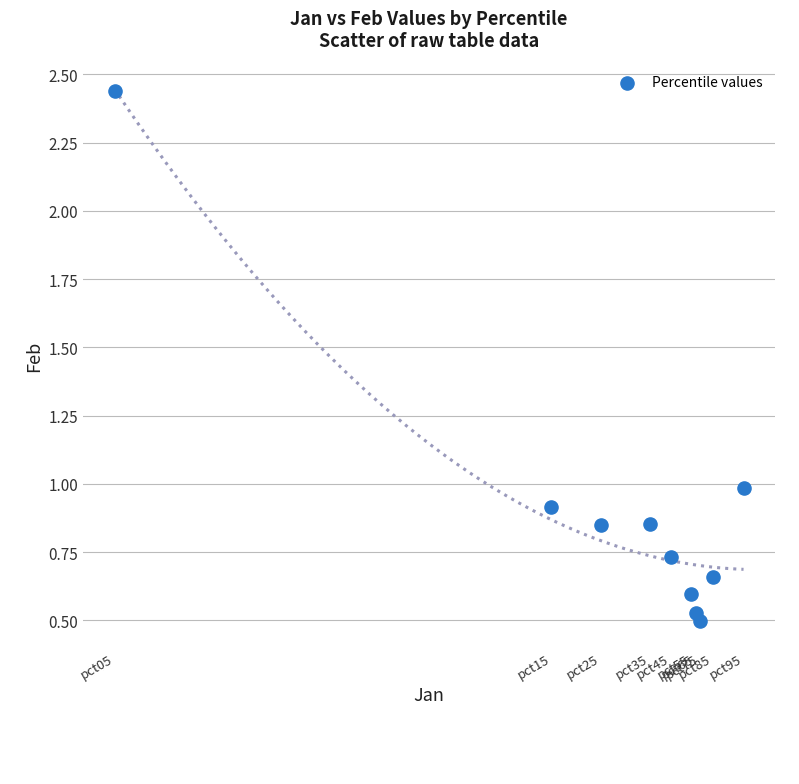

What is the range of Y values (max minus min)?

1.9